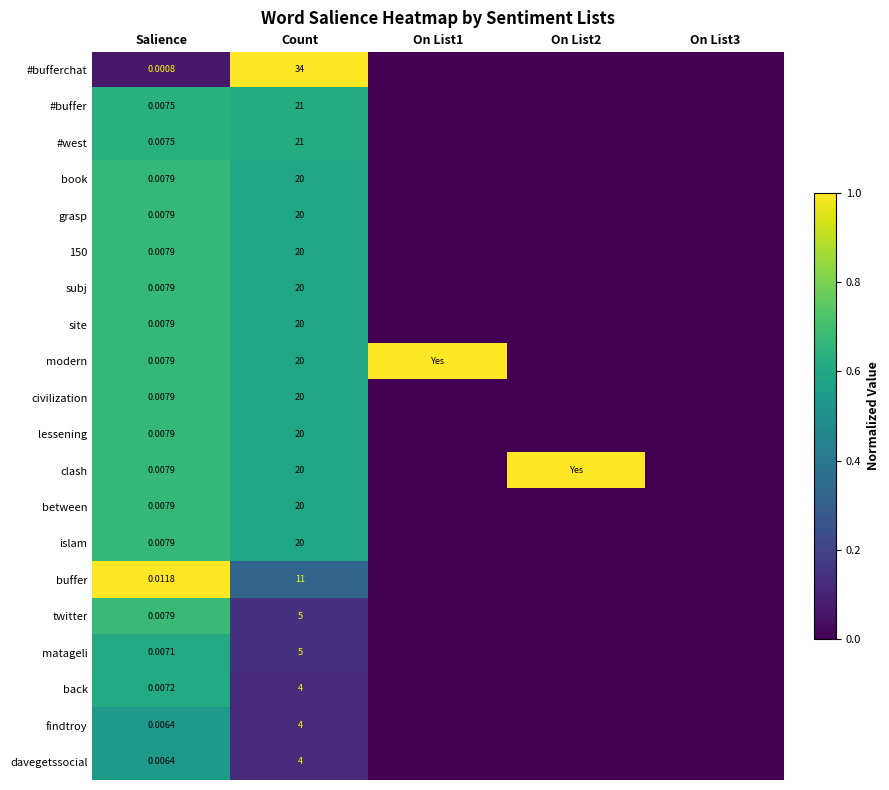

What is the maximum value shown in the chart?

1.0